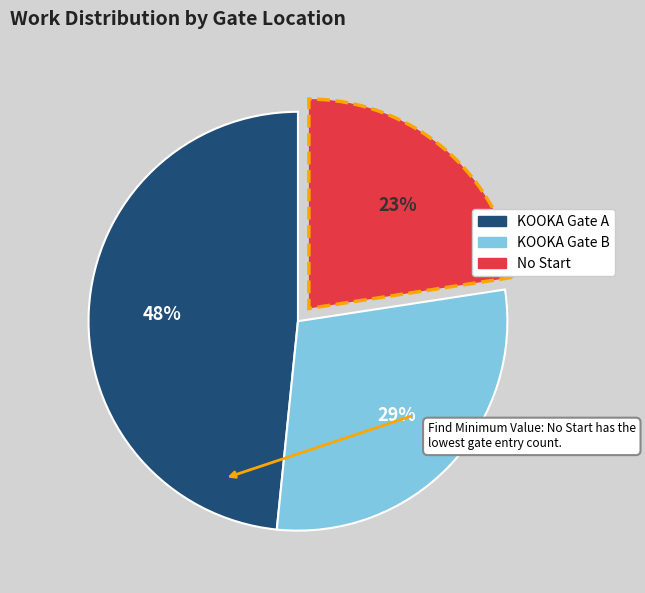

To the nearest percent, what is the average slice percentage?

33%